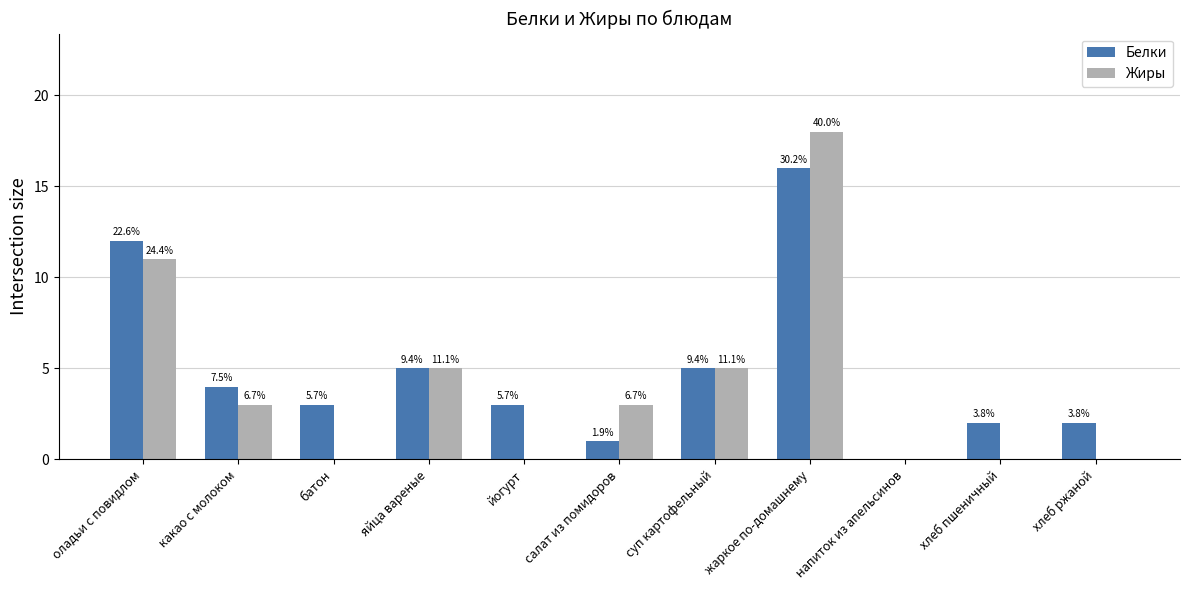

Are the bars grouped side by side (vs. stacked)?

Yes